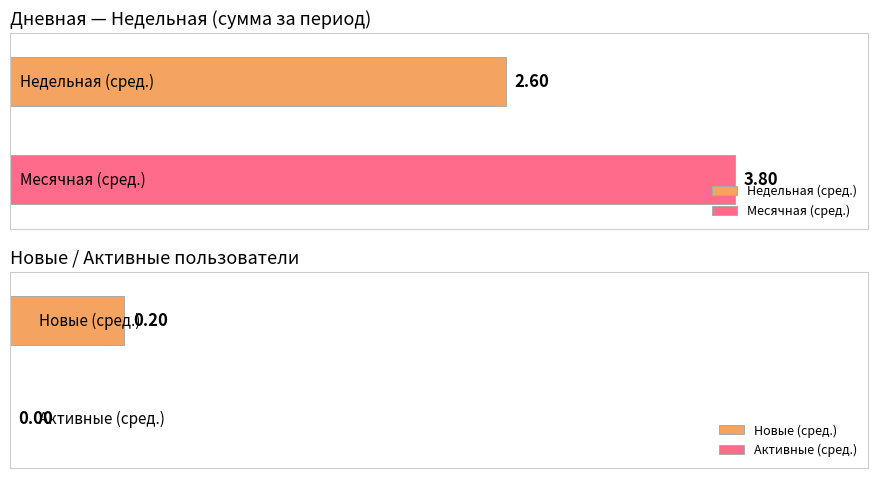

The value of Новые at 2024-05-14 is -1. True or false?

False